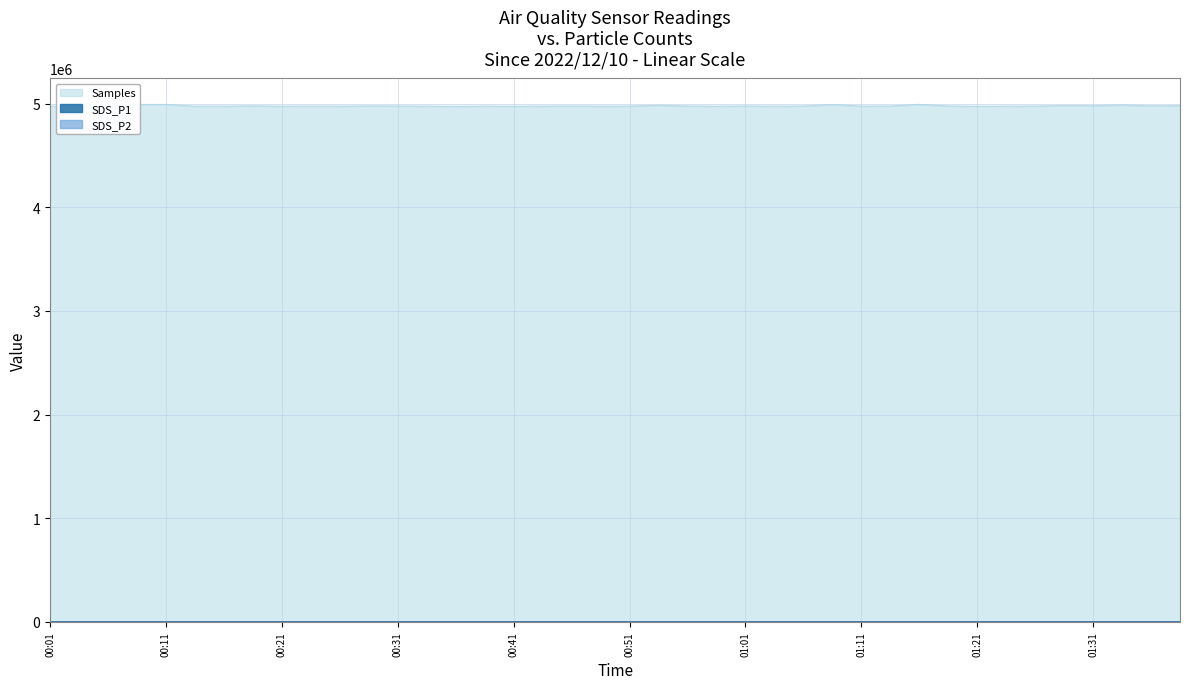

Which series has the largest total across all categories?

Samples